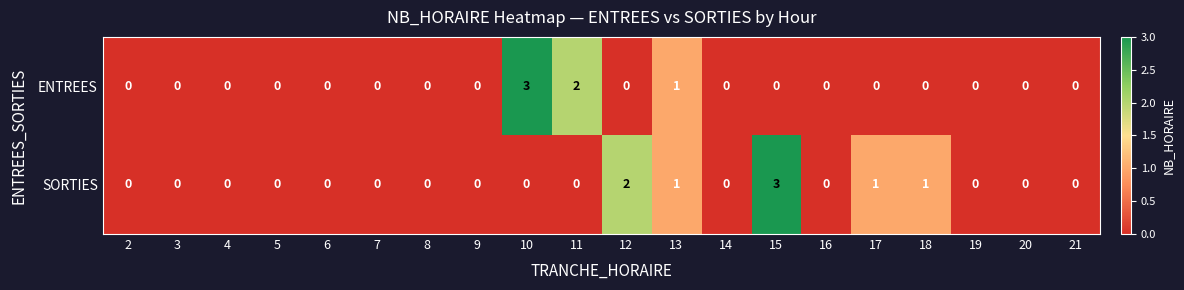

What is the sum of all ENTREES values?

6